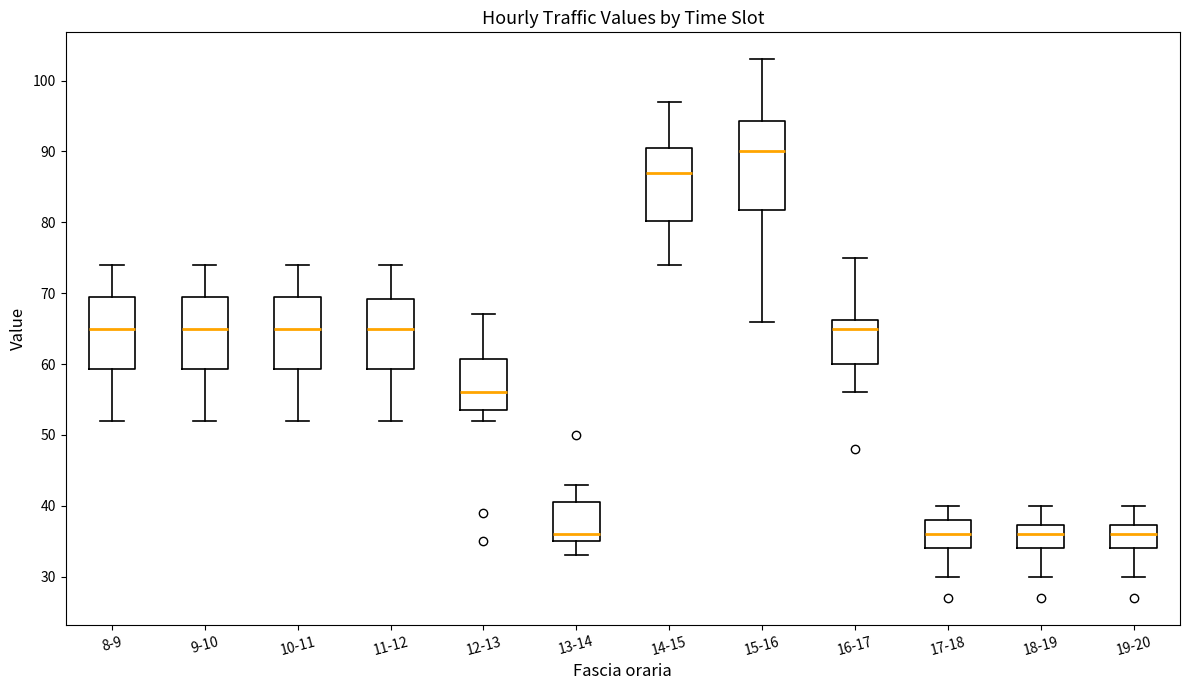

Reading left to right, read every box against the y-axis: the position of its median line, the range the box covers, and the ends of its whiskers. The values are not printed on the chart, so give them approximately, as read against the axis.

8-9: median 65, box 59 to 70, whiskers 52 to 74
9-10: median 65, box 59 to 70, whiskers 52 to 74
10-11: median 65, box 59 to 70, whiskers 52 to 74
11-12: median 65, box 59 to 69, whiskers 52 to 74
12-13: median 56, box 54 to 61, whiskers 52 to 67
13-14: median 36, box 35 to 41, whiskers 33 to 43
14-15: median 87, box 80 to 91, whiskers 74 to 97
15-16: median 90, box 82 to 94, whiskers 66 to 103
16-17: median 65, box 60 to 66, whiskers 56 to 75
17-18: median 36, box 34 to 38, whiskers 30 to 40
18-19: median 36, box 34 to 37, whiskers 30 to 40
19-20: median 36, box 34 to 37, whiskers 30 to 40